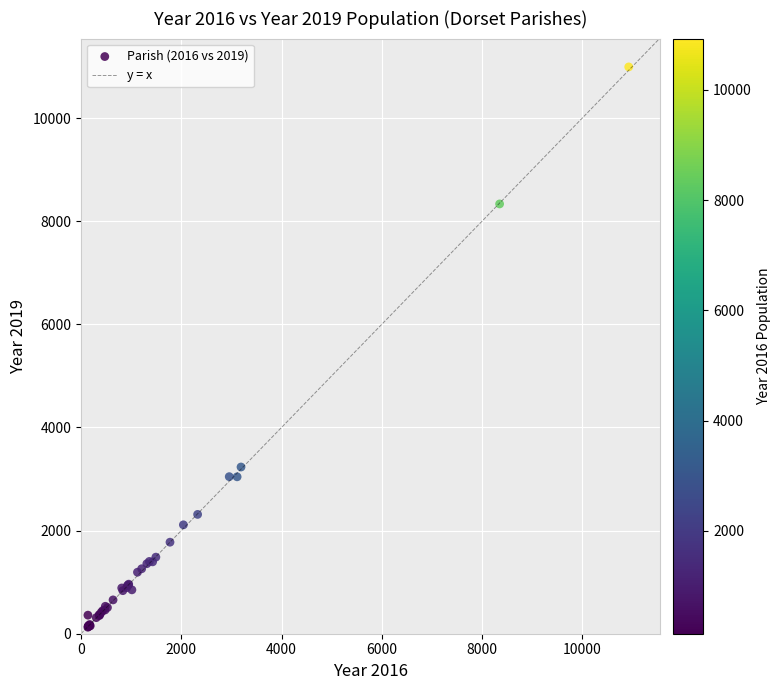

What Y value in the scatter plot is closest to 5559?

3233